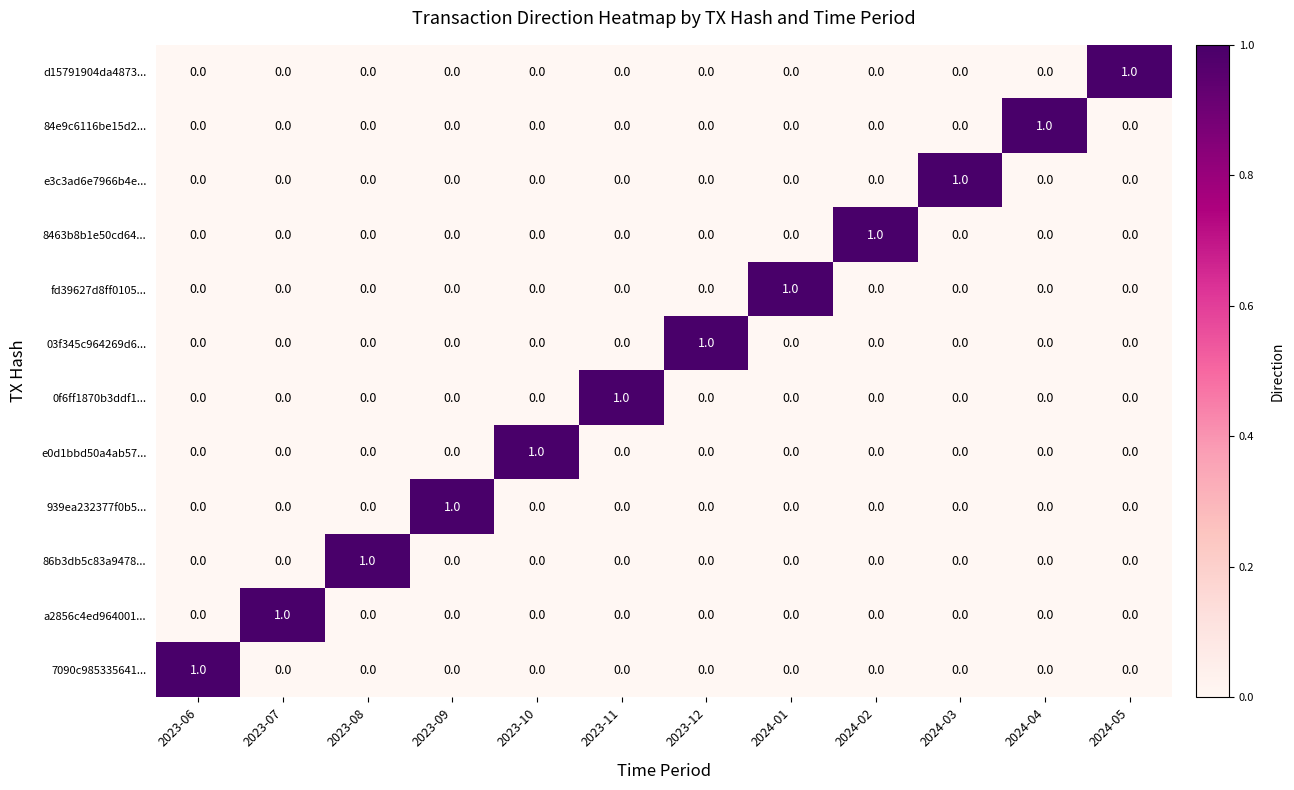

Count the number of data series in this chart.

12